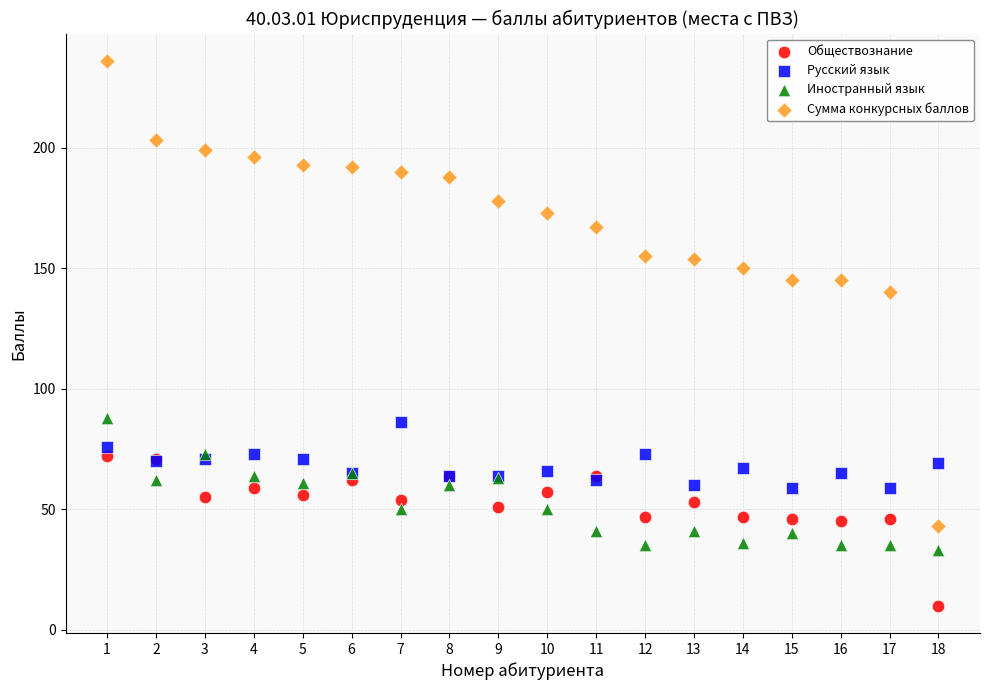

Which series contains the highest Y value?

Сумма конкурсных баллов